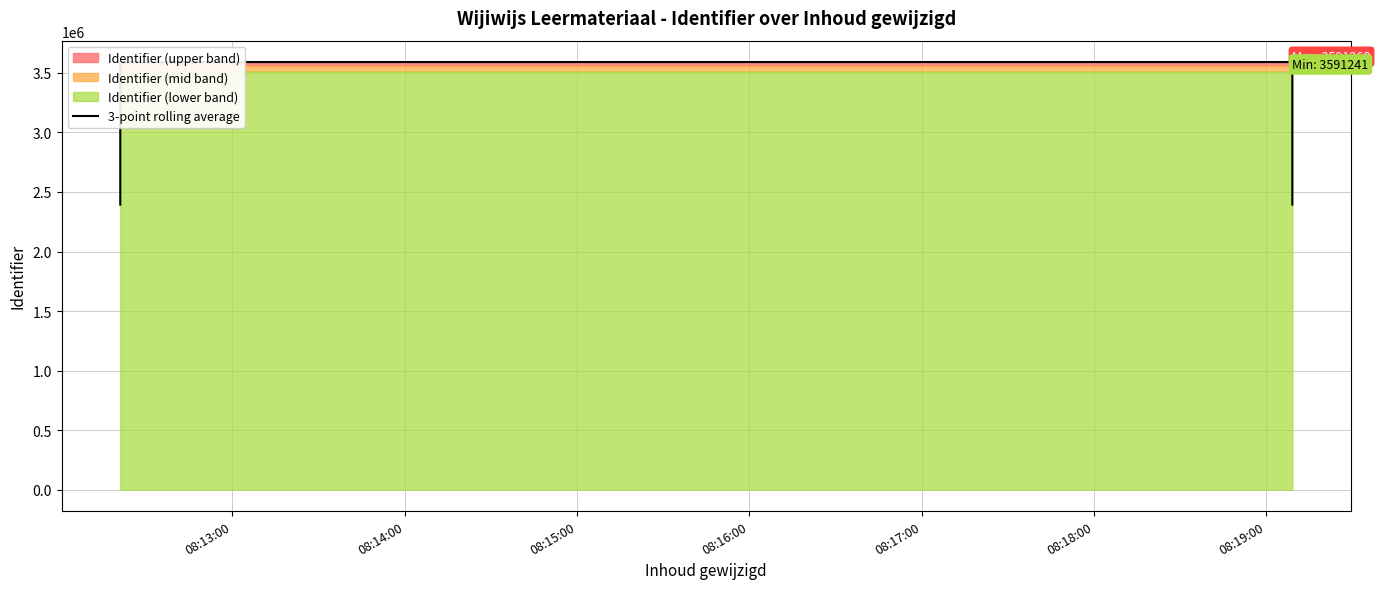

What is the greatest value displayed?

3591253.3